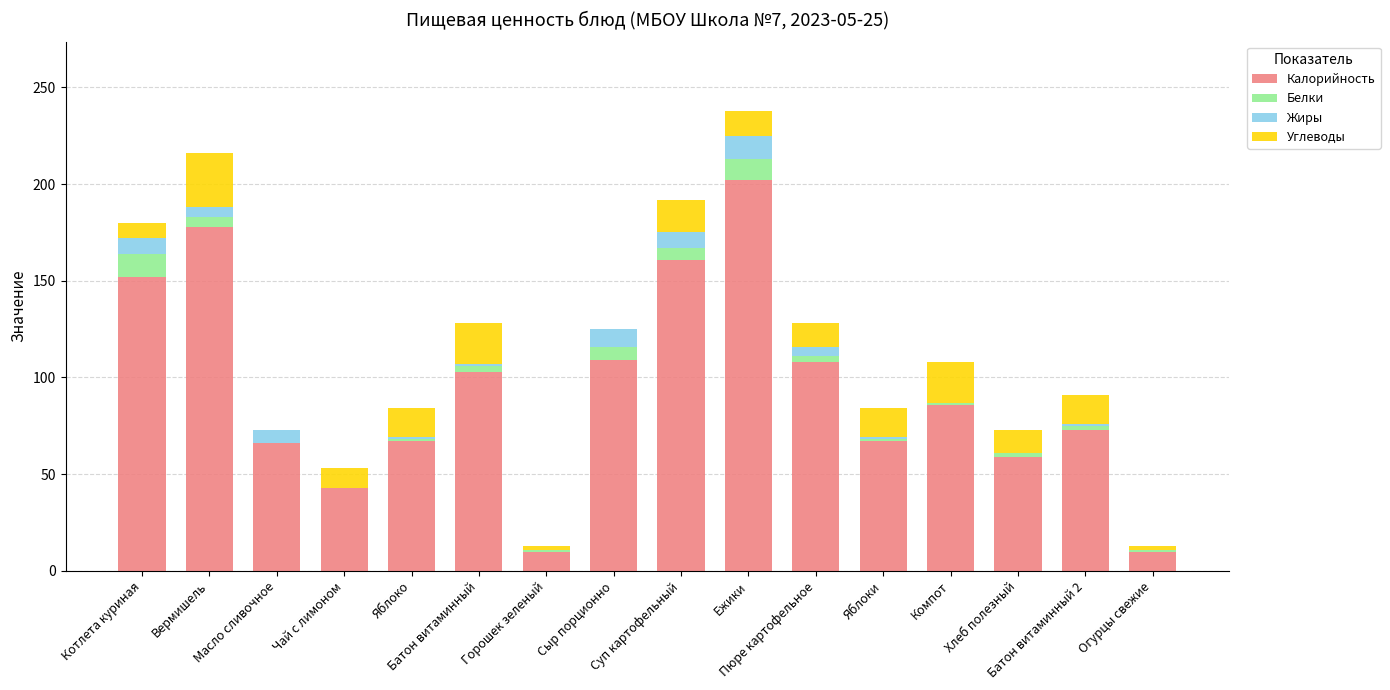

What is the maximum value for Калорийность?

202